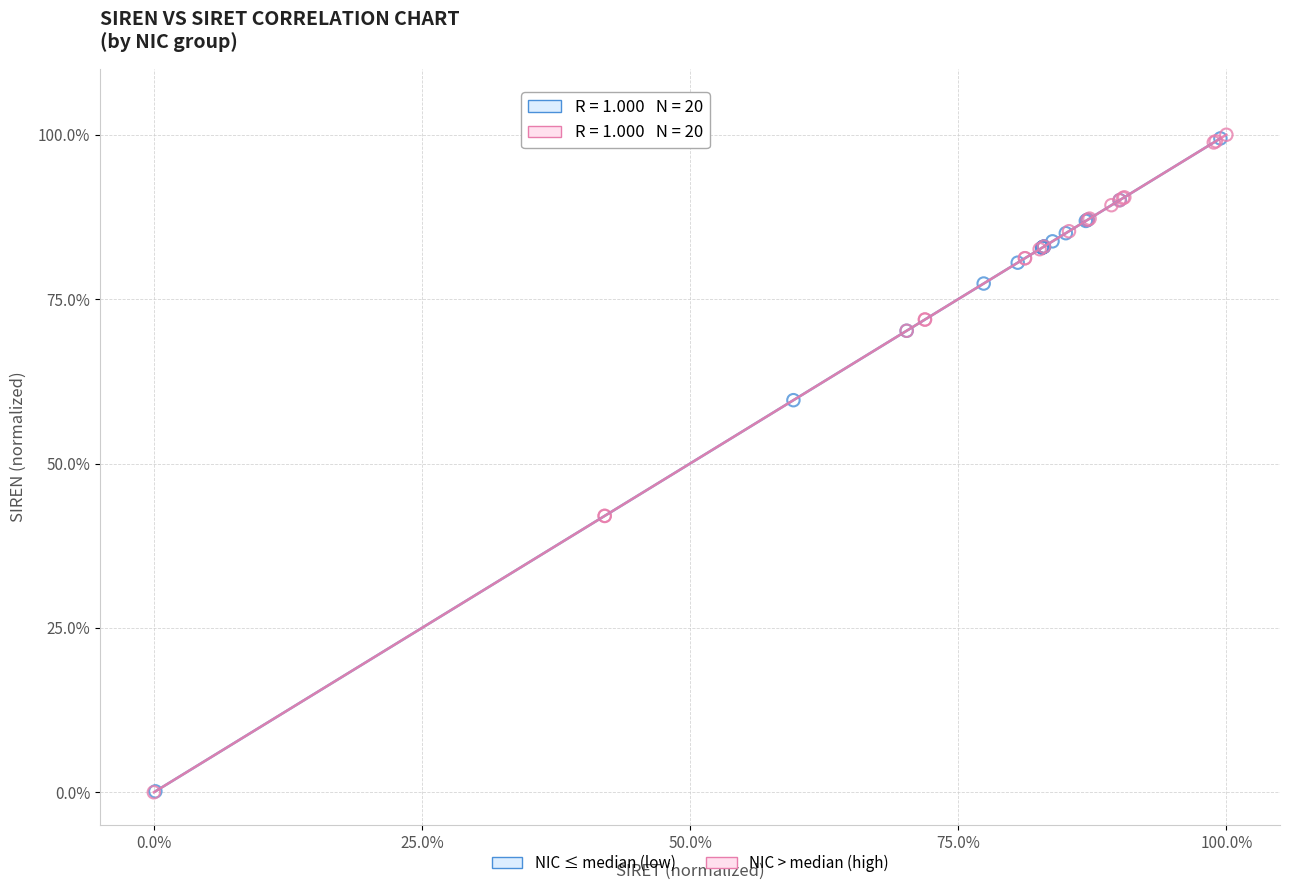

What are all the series names shown in the legend?

NIC ≤ median (low), NIC > median (high)